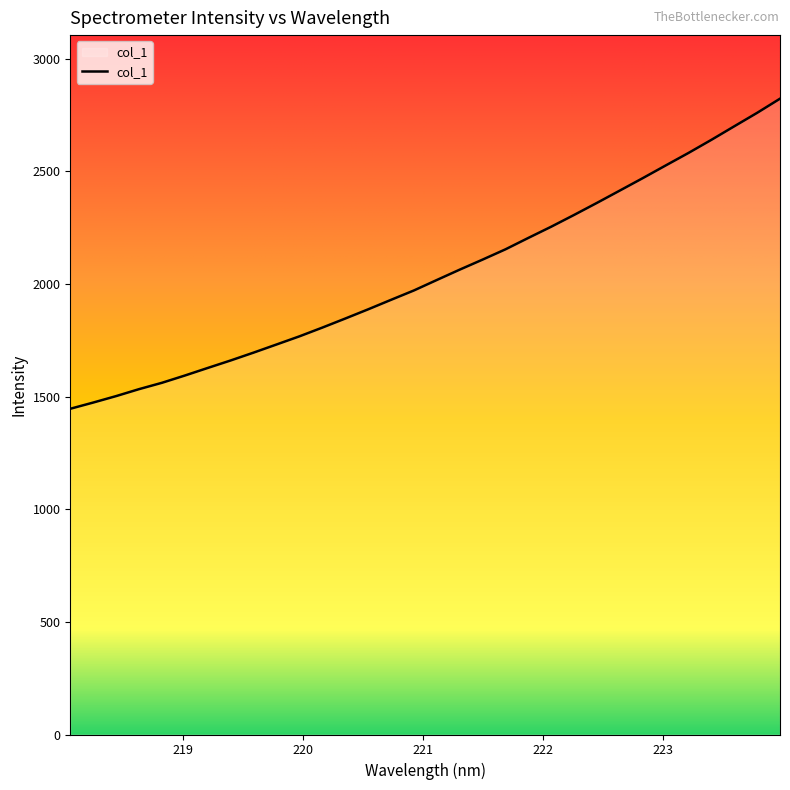

What is the greatest value displayed?

2822.0